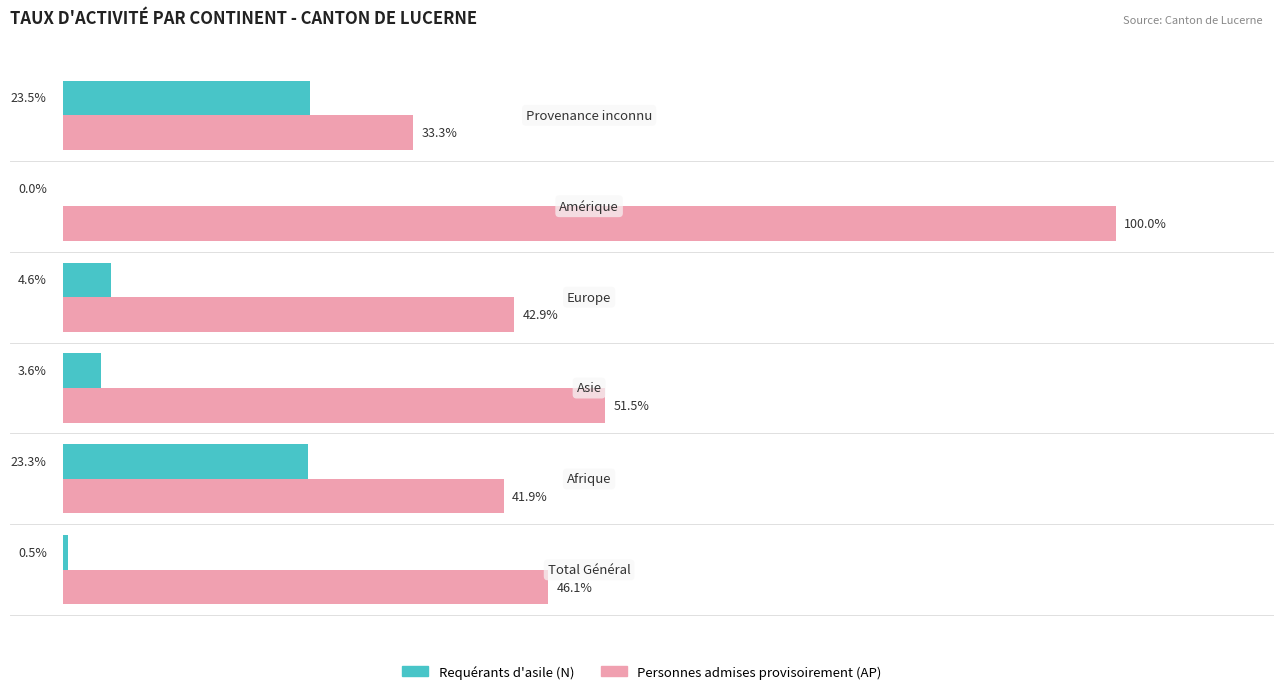

Which series has the largest total across all categories?

Personnes admises provisoirement (AP)